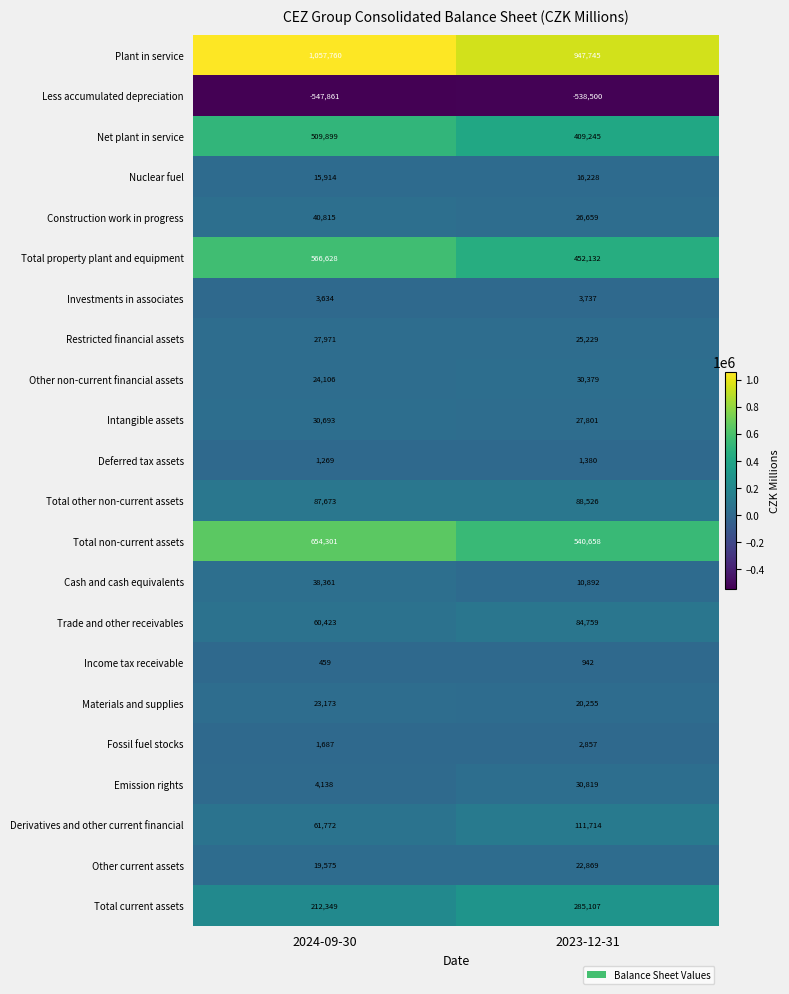

What is the sum of the Income tax receivable values at 2023-12-31 and 2024-09-30?

1401